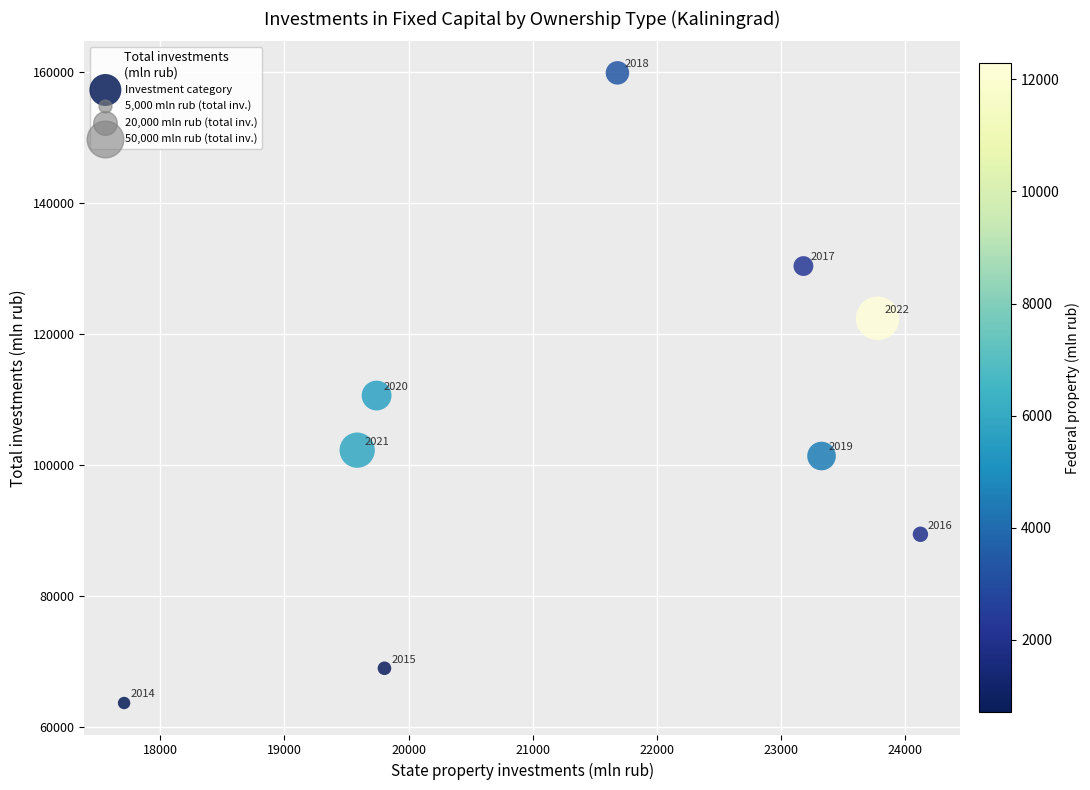

What Y value in the scatter plot is closest to 111798?

110636.5